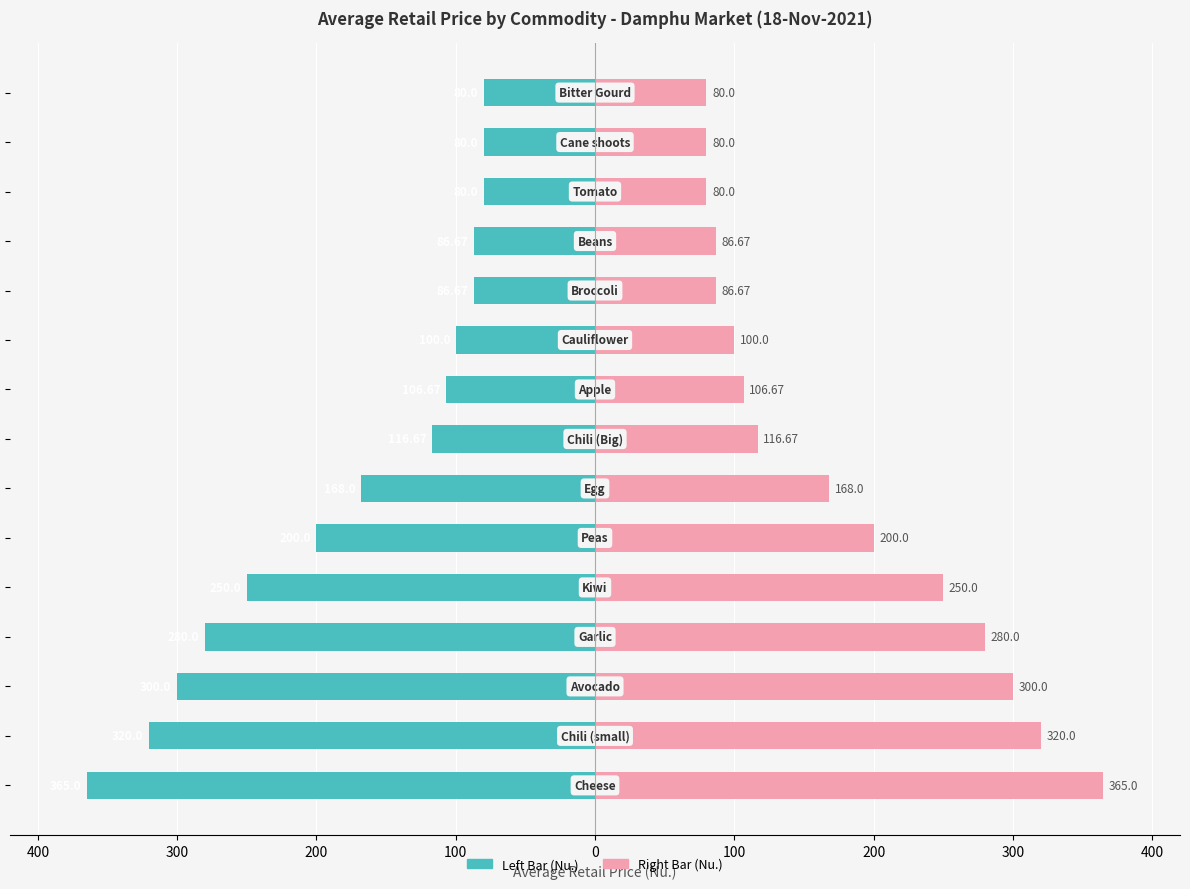

Is it true that Average Retail Price (left) equals -93.6 at 100?

False